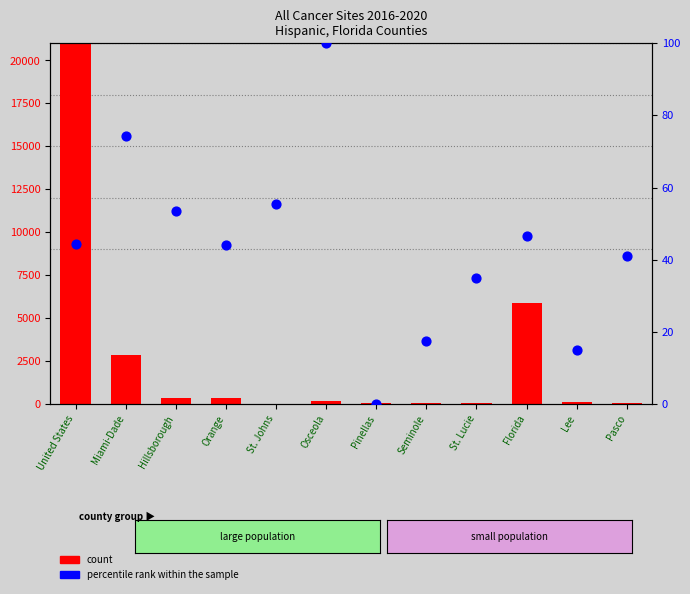

Which series has the largest Y range (max minus min)?

count